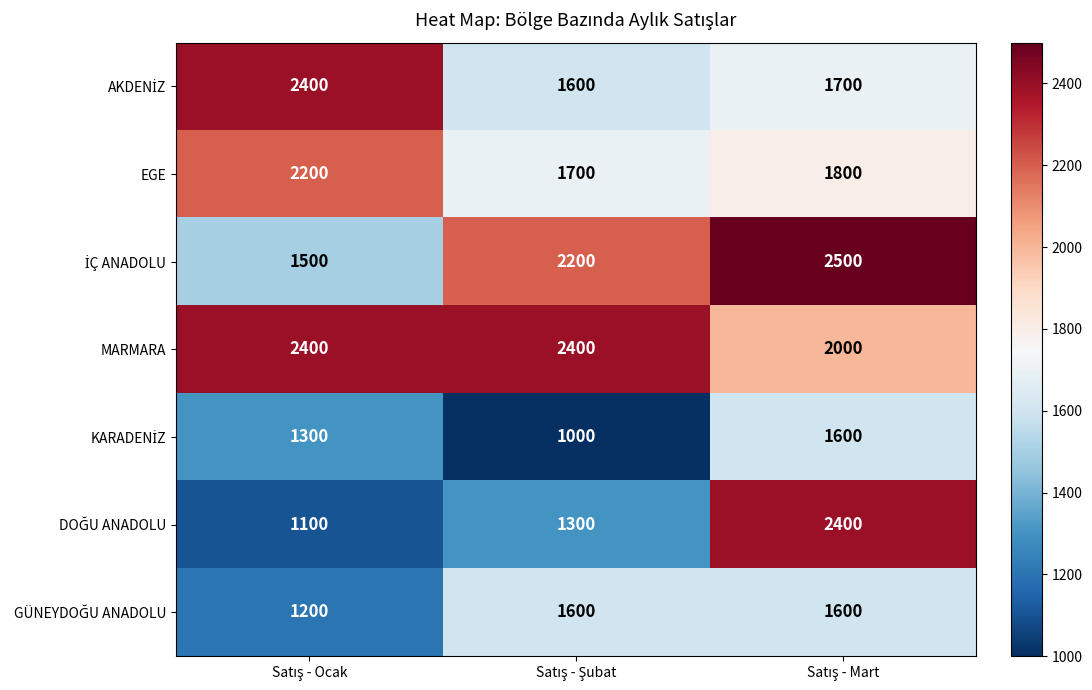

How many EGE values are between 1700 and 2200?

3